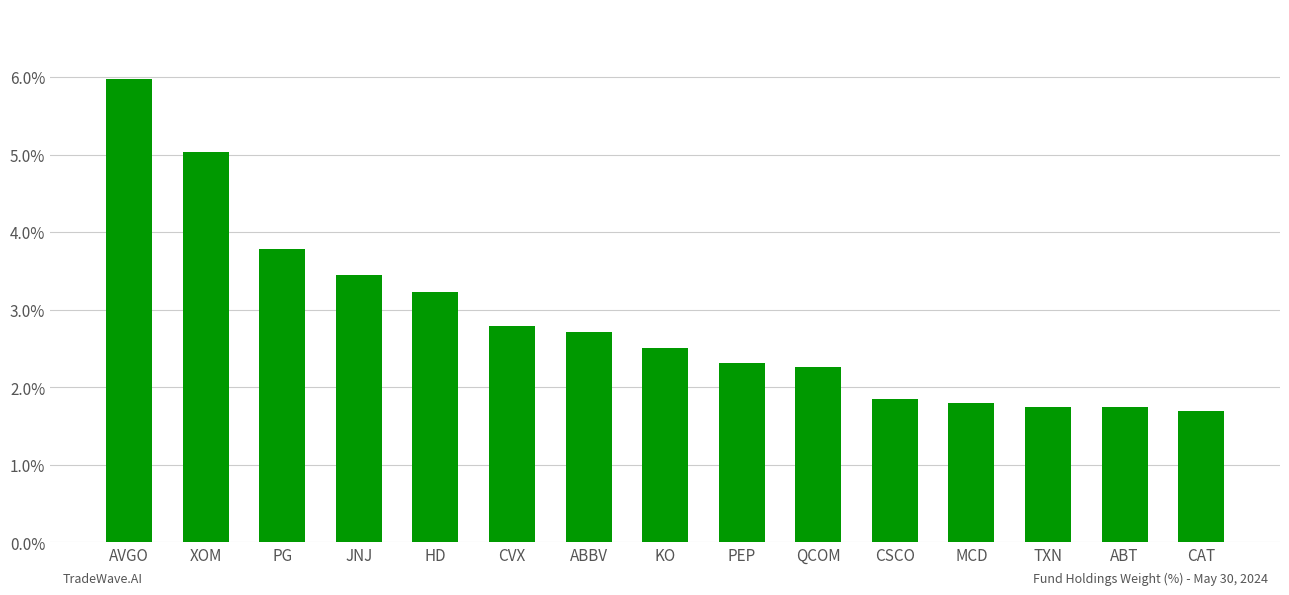

What is the change in value from HD to CAT?

-1.5